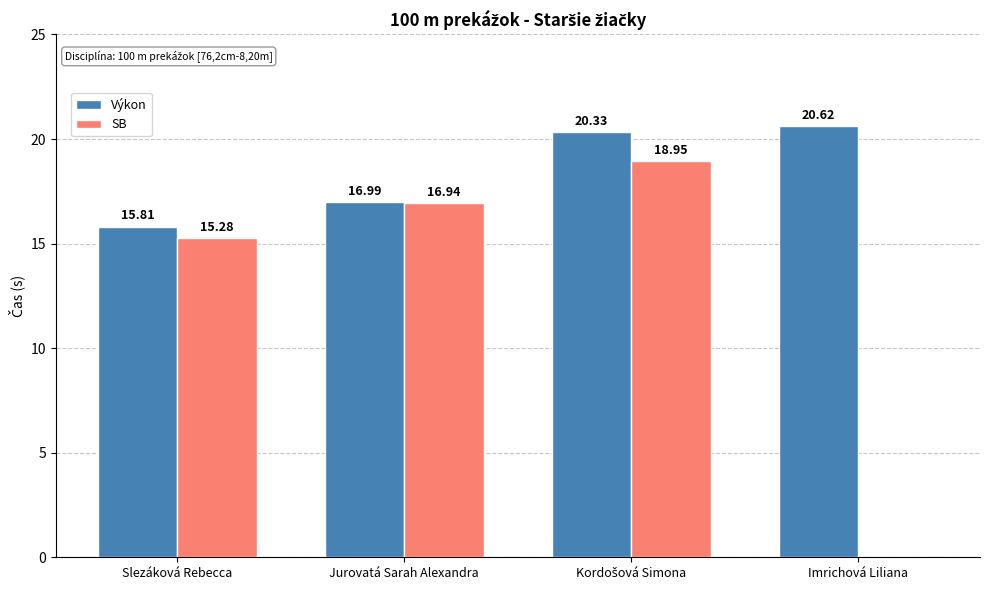

Between Slezáková Rebecca and Imrichová Liliana, which series saw the biggest shift?

SB